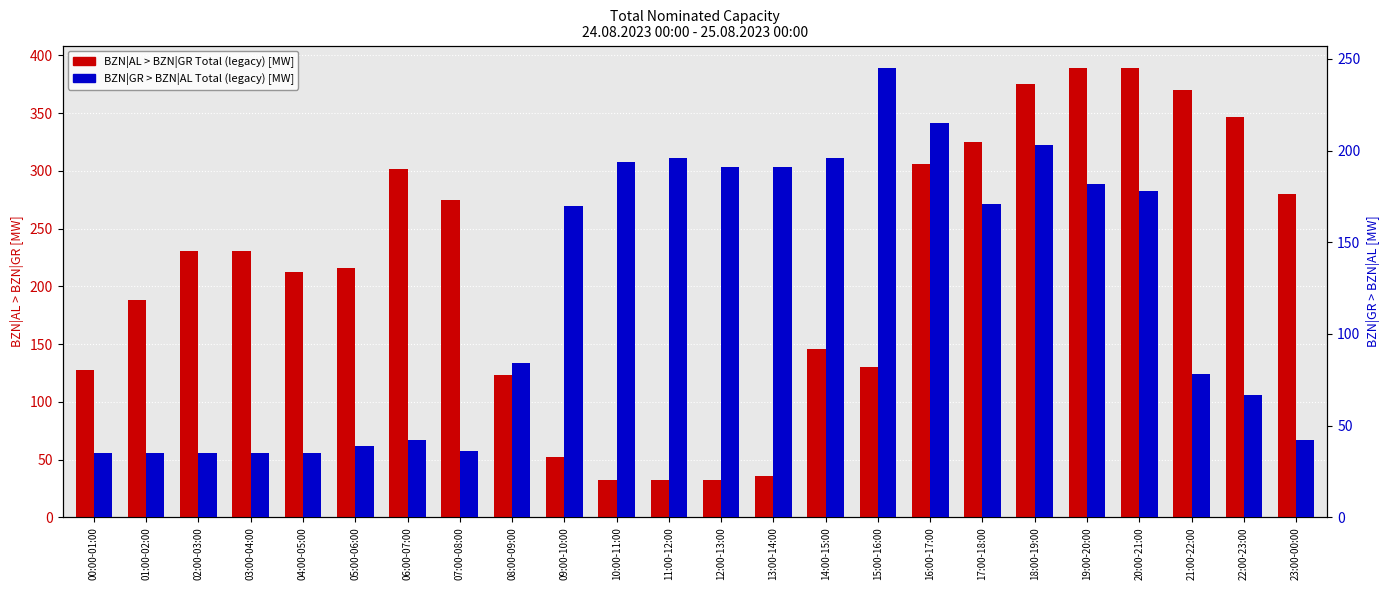

What is the label of the 2nd bar from the right?

22:00-23:00